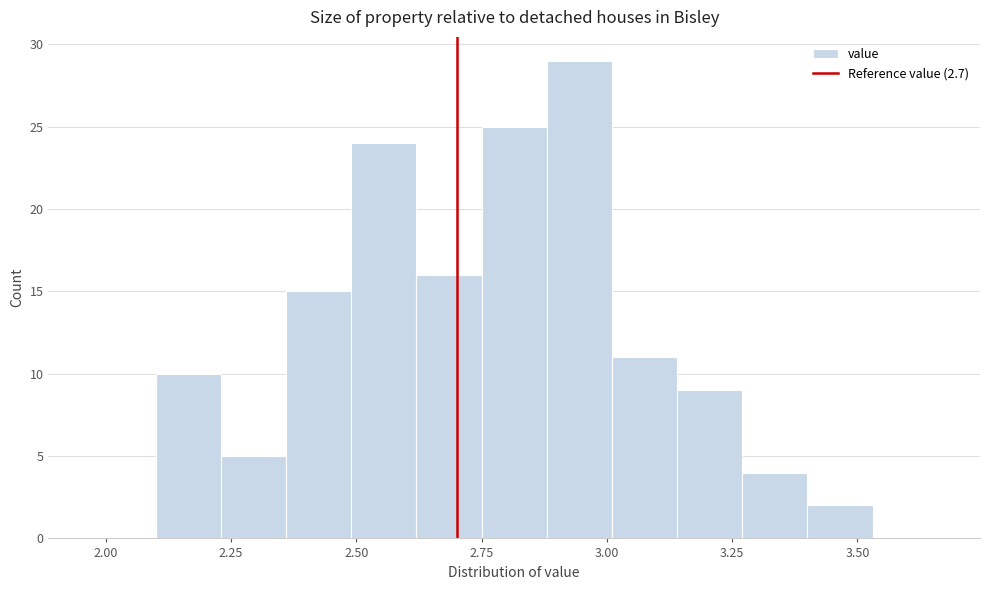

Read against the x-axis, roughly where is the centre of the tallest bar?

2.95